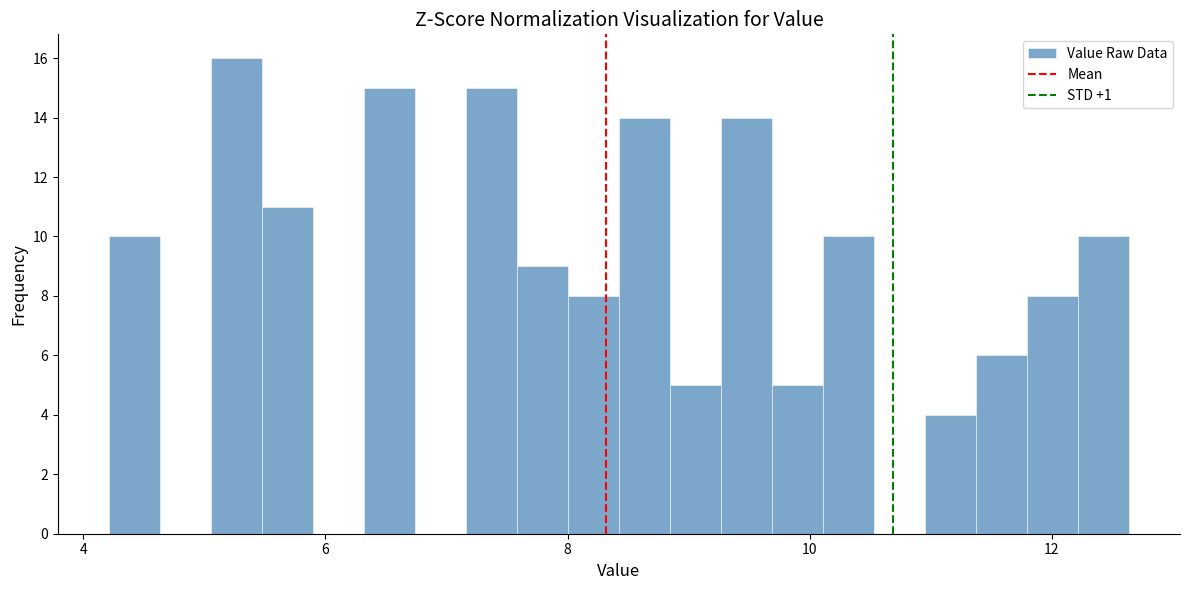

Read against the x-axis, roughly where is the centre of the tallest bar?

5.2